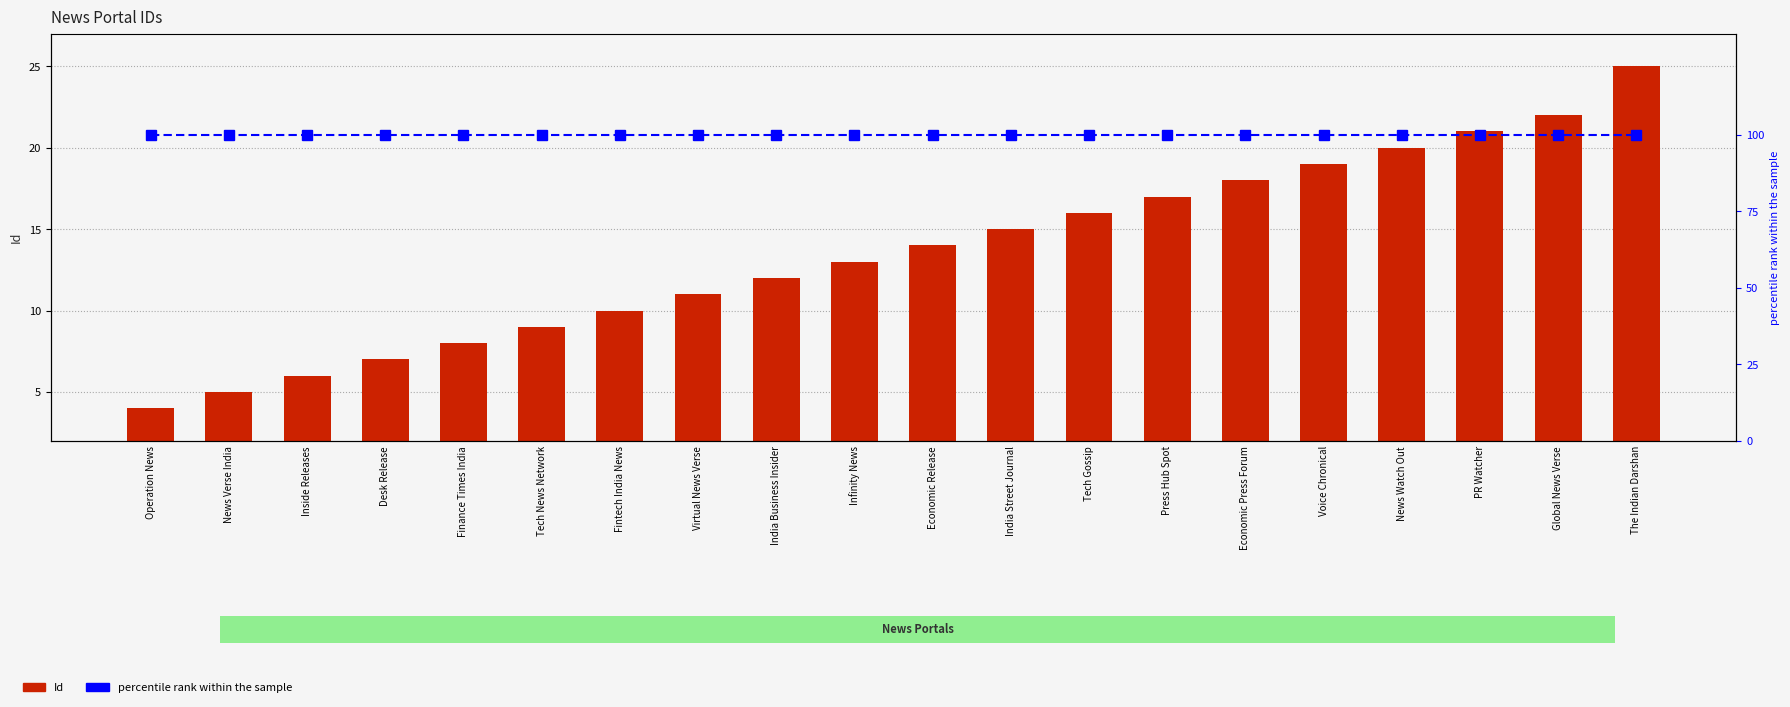

Does the chart contain any negative values?

No